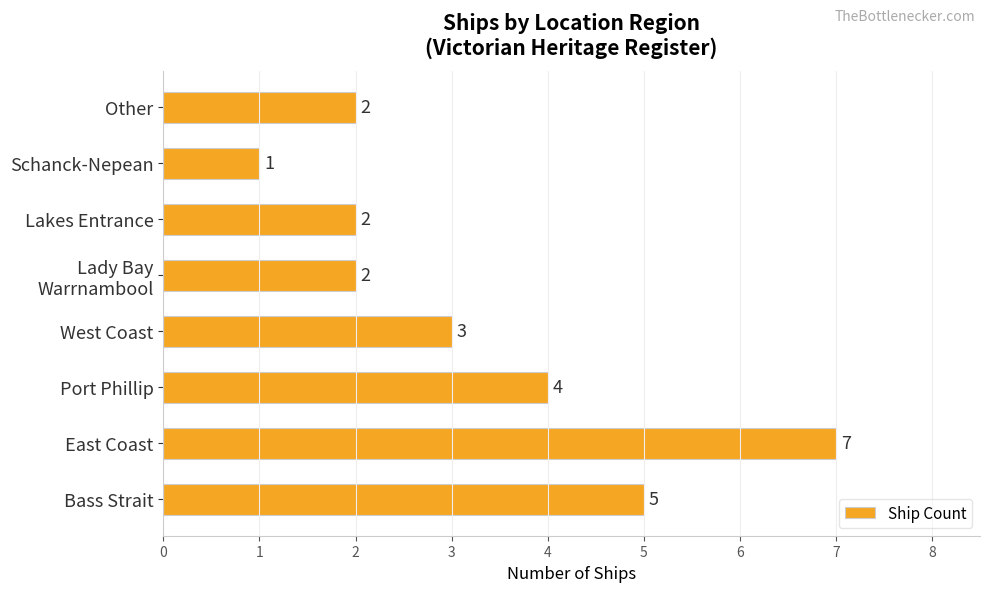

How many bars are there in total?

8